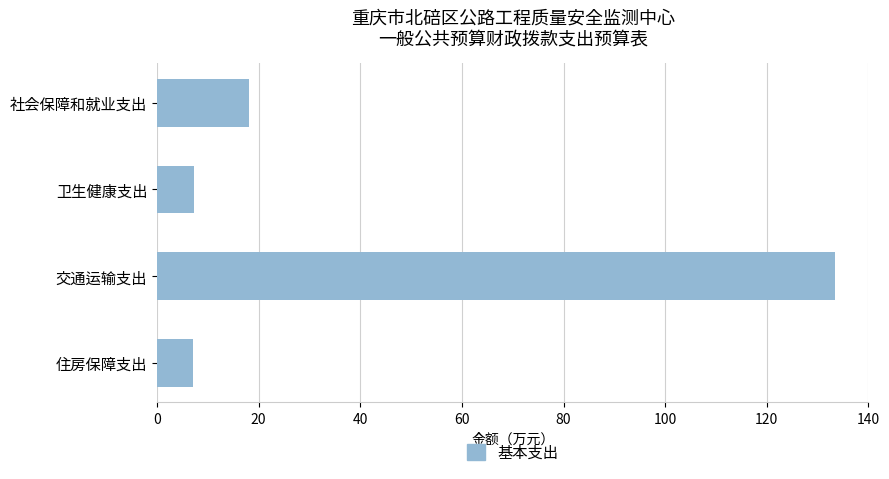

The chart shows a value of 7.4 at 卫生健康支出. True or false?

True